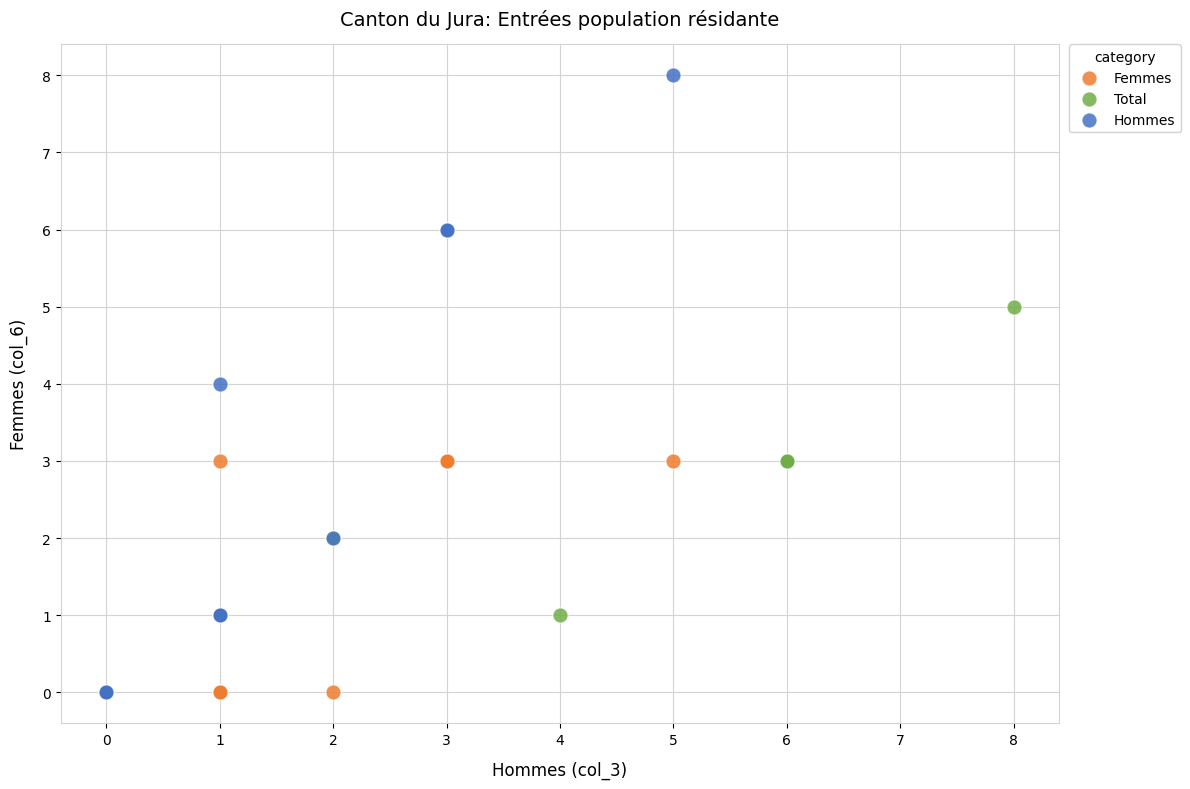

Which series has the largest Y range (max minus min)?

Hommes